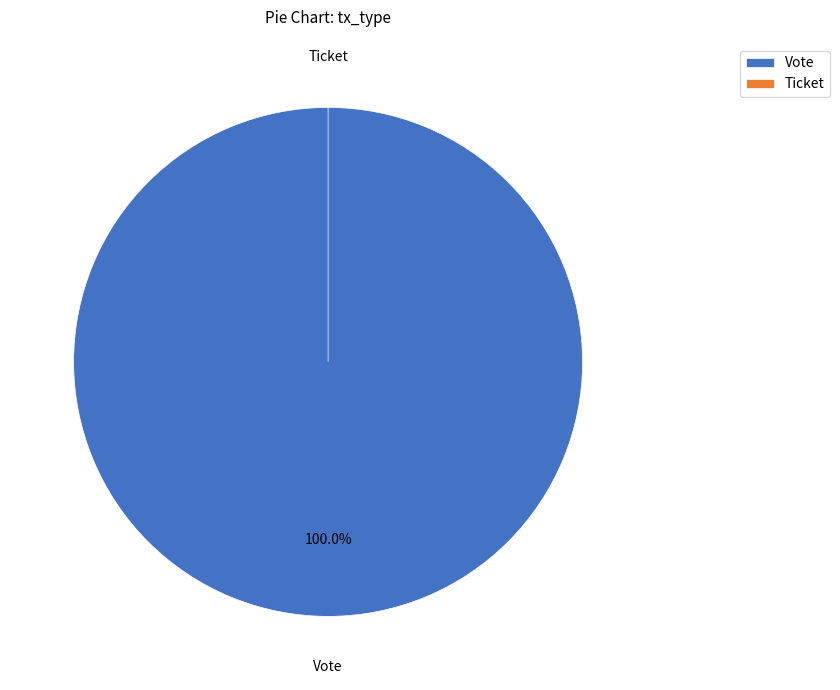

Combined, what portion of the pie is Vote and Ticket?

100.0%